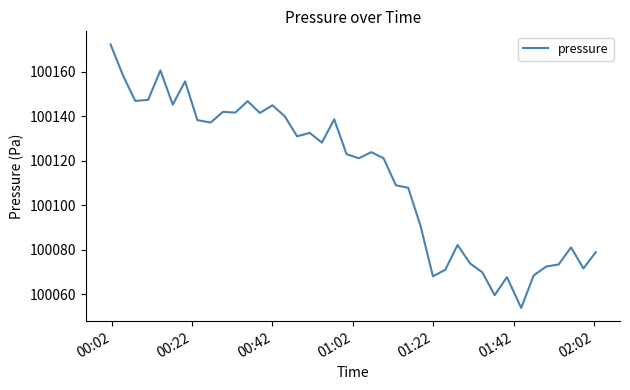

What is the smallest value displayed?

100053.9